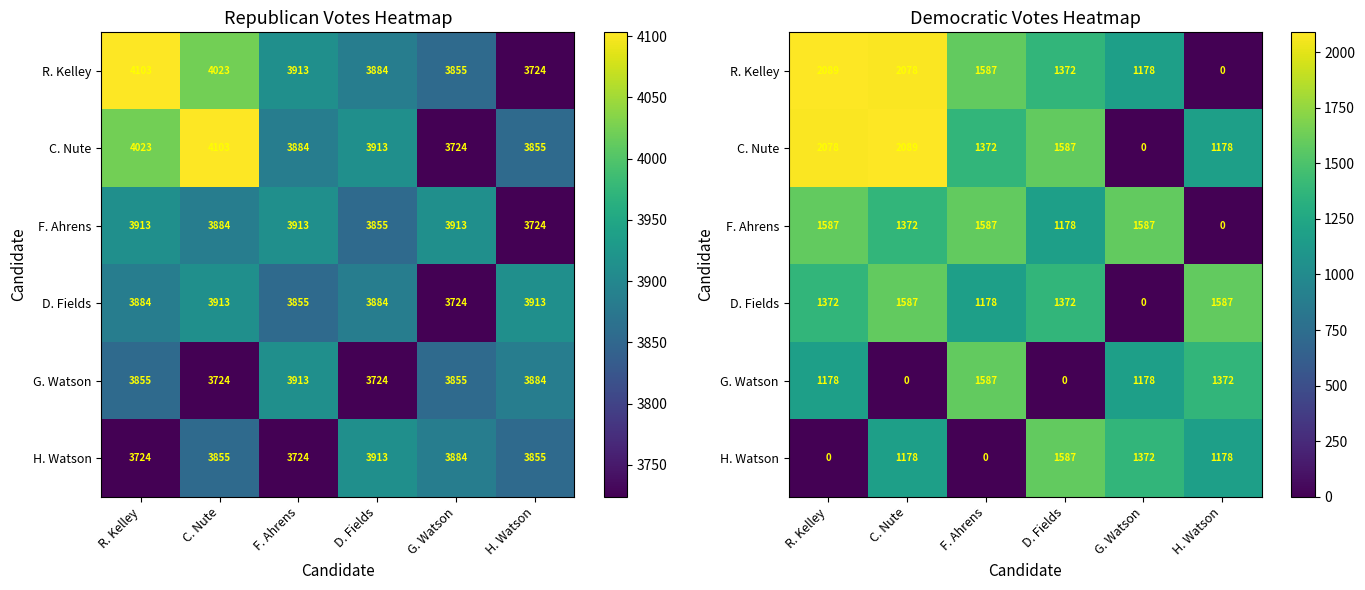

List the series in order of their peak value, highest first.

R. Kelley, C. Nute, F. Ahrens, D. Fields, G. Watson, H. Watson